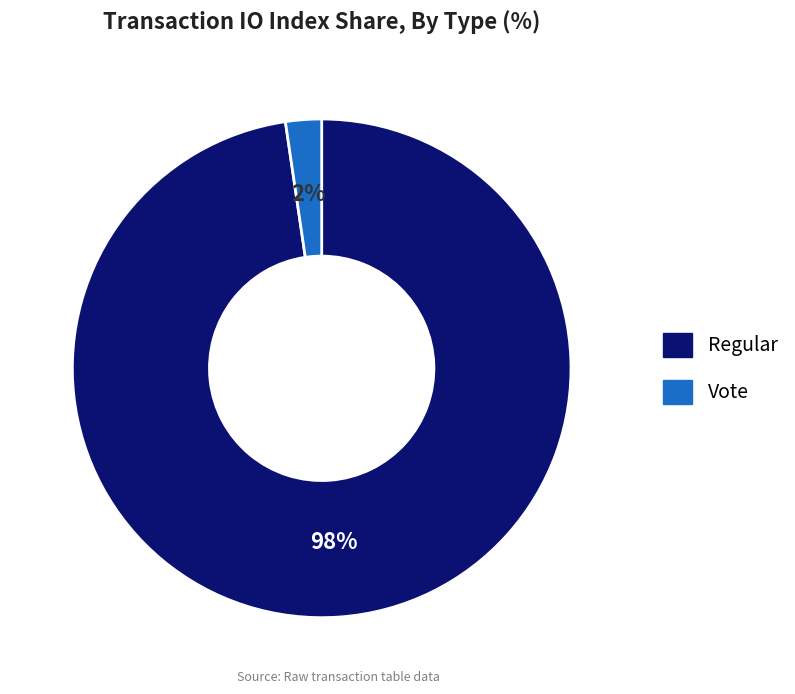

Which slice is the smallest?

Vote